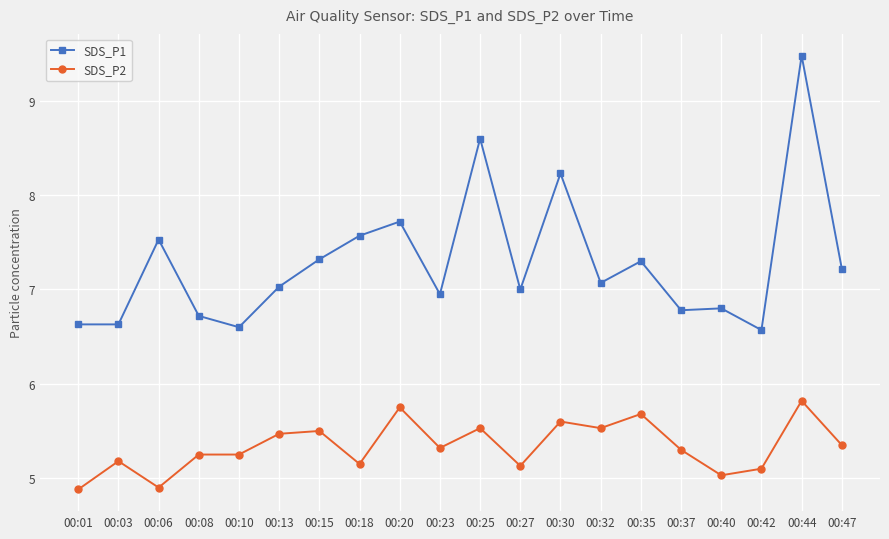

Is the value of SDS_P2 at 00:06 greater than the value of SDS_P1 at 00:20?

No